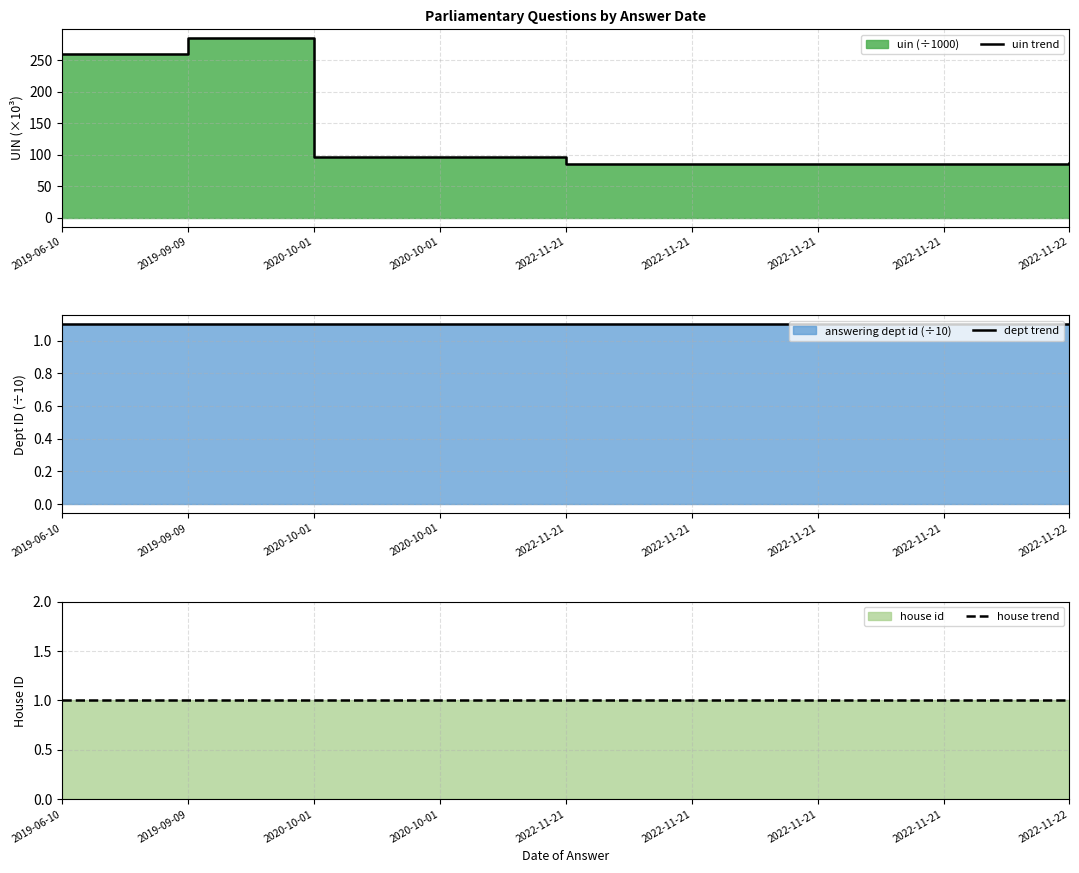

What is the minimum value shown in the chart?

1.0